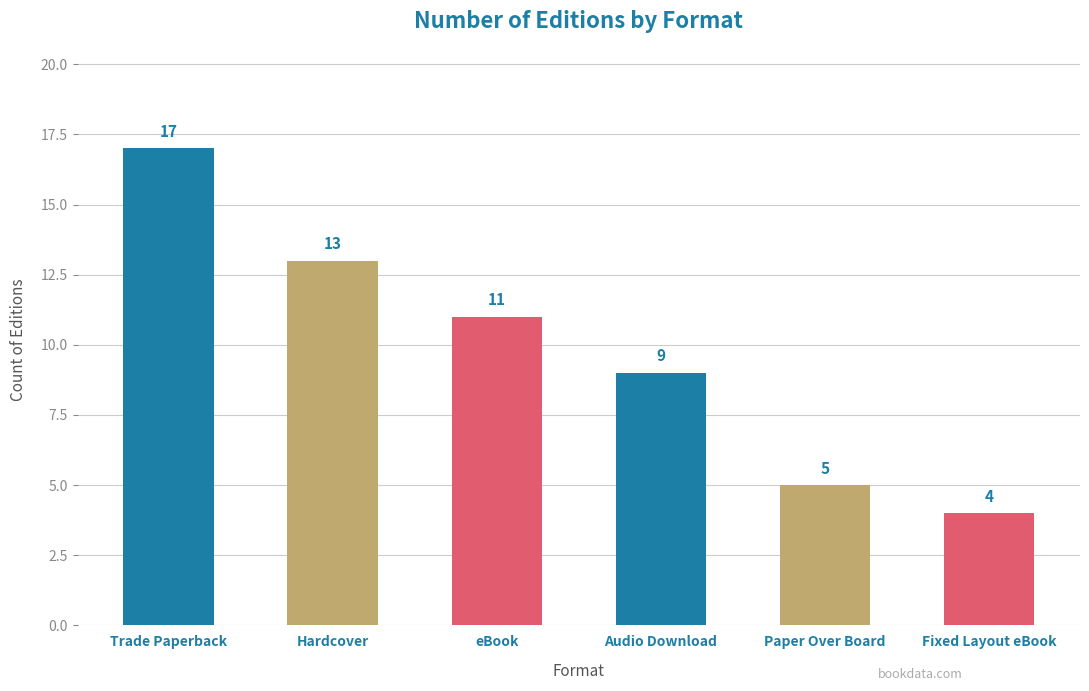

Where does the data first go above 11?

Trade Paperback